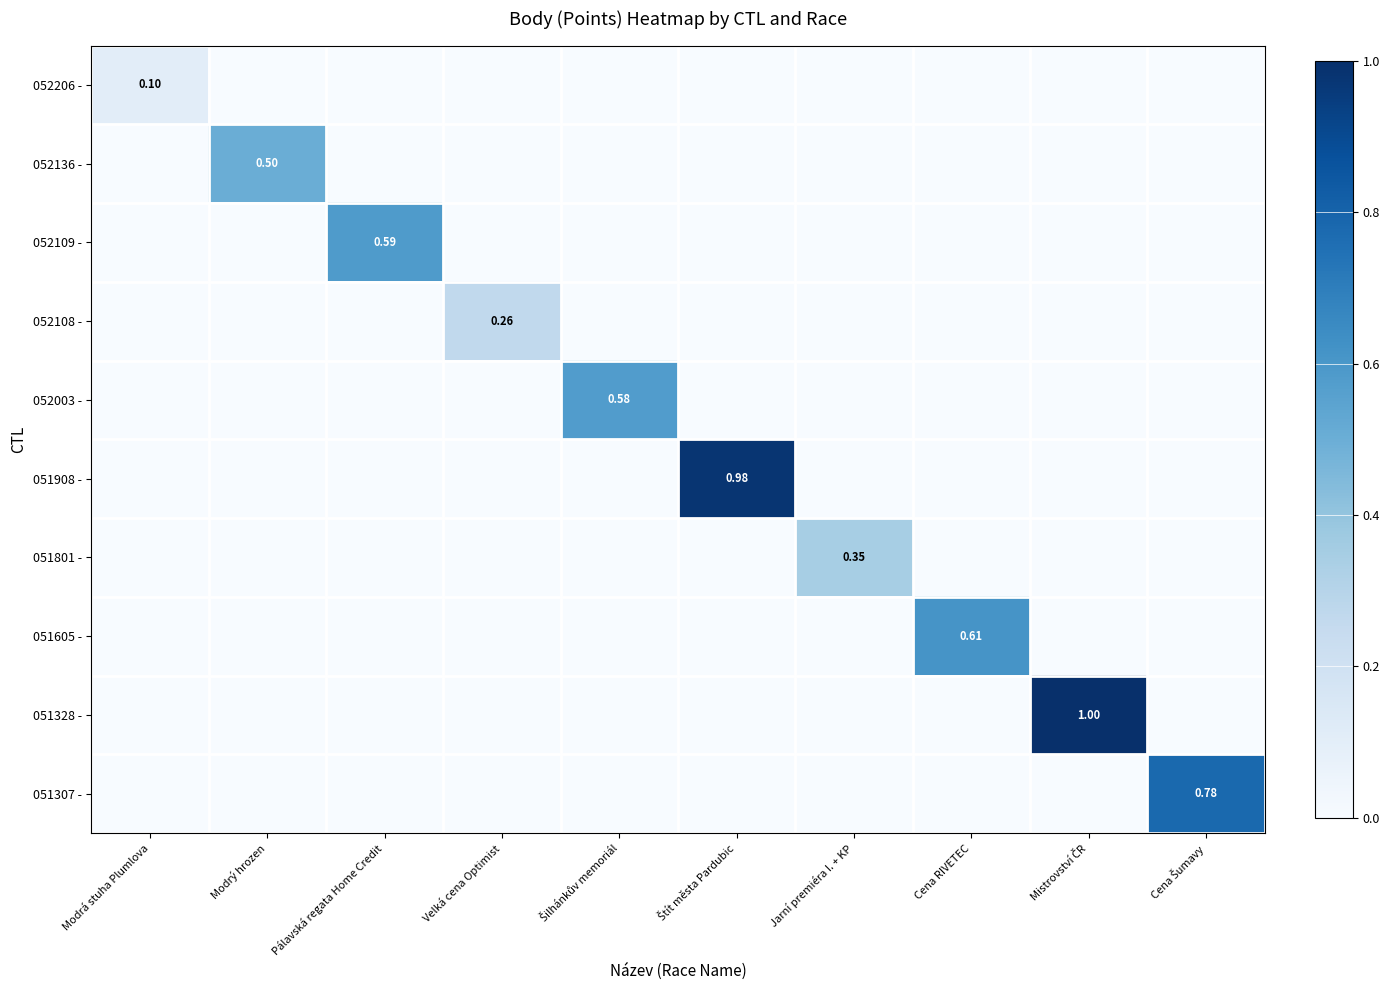

Is it true that 051908 - equals 0.0 at Modrá stuha Plumlova?

True